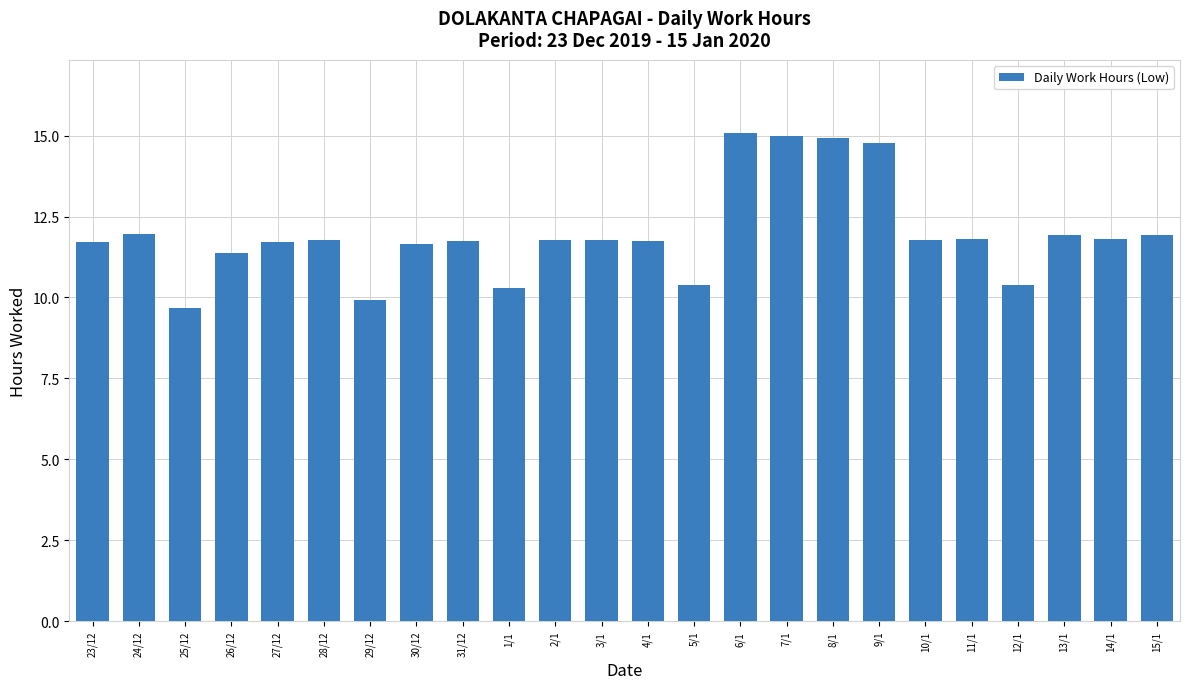

How many data points are above 11?

19